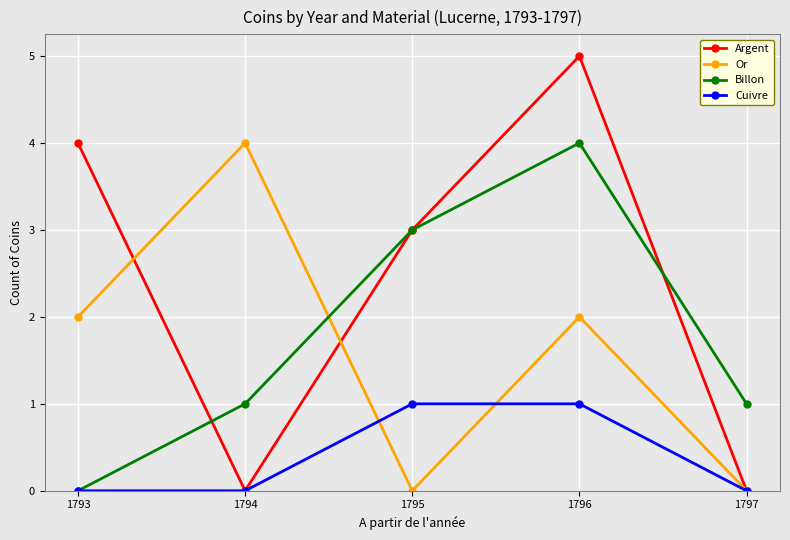

Which series has the widest spread of values?

Argent